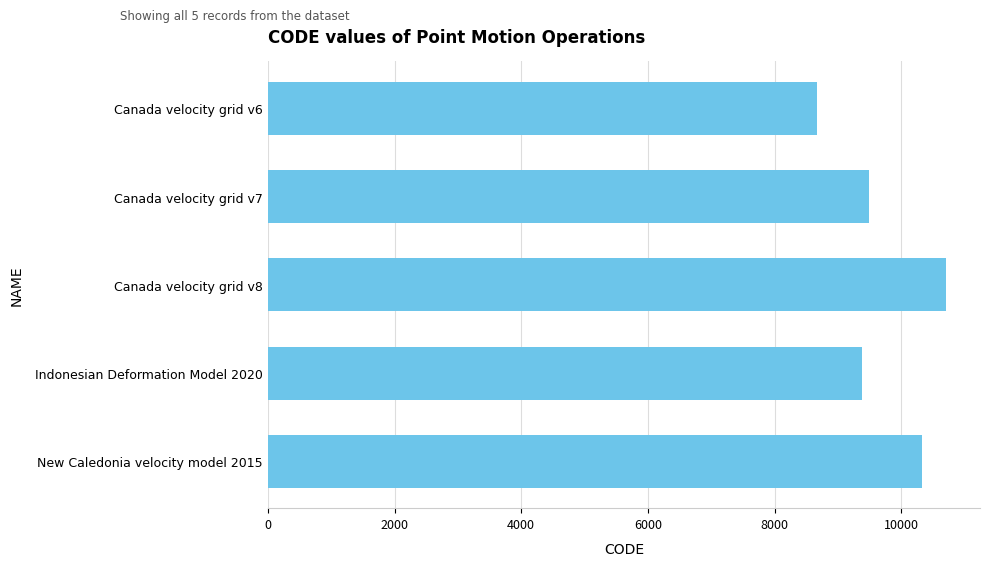

Reading bottom to top, extract all data points from this chart.

10323	9375	10707	9483	8676